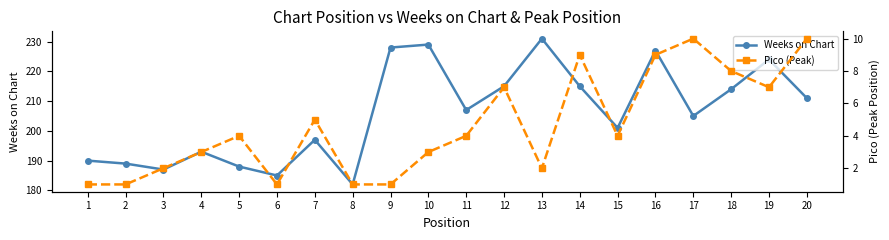

How many lines are shown in the chart?

2